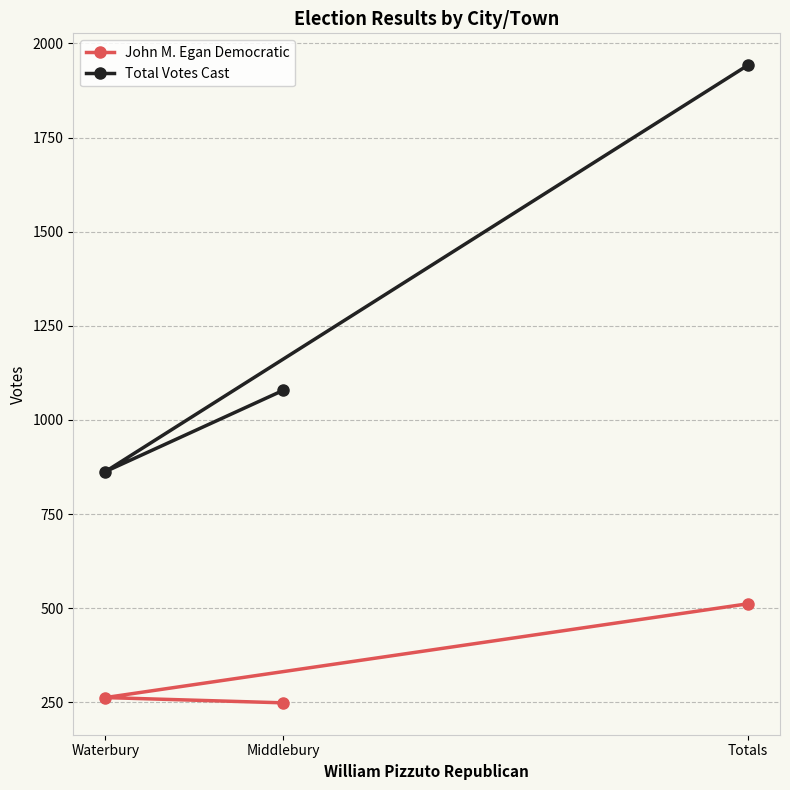

At which label does John M. Egan Democratic reach its minimum?

Middlebury